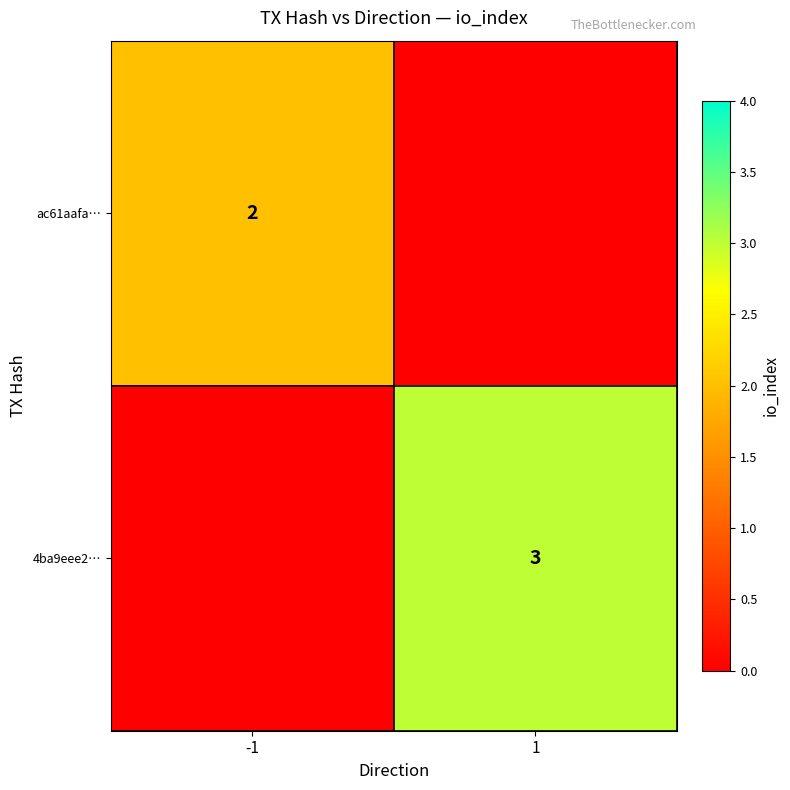

Is the value of ac61aafa… at -1 greater than the value of 4ba9eee2… at 1?

No